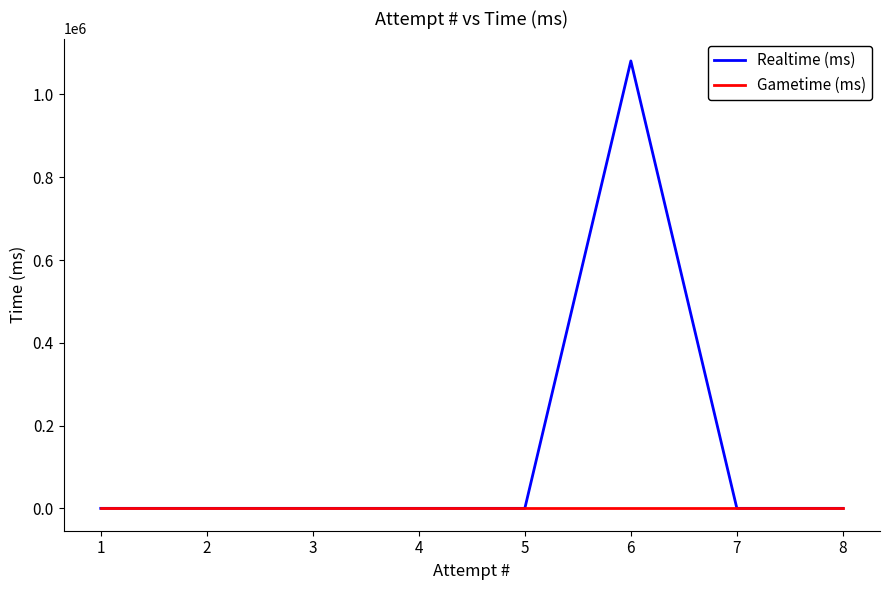

Between 6 and 1, which is larger?

6